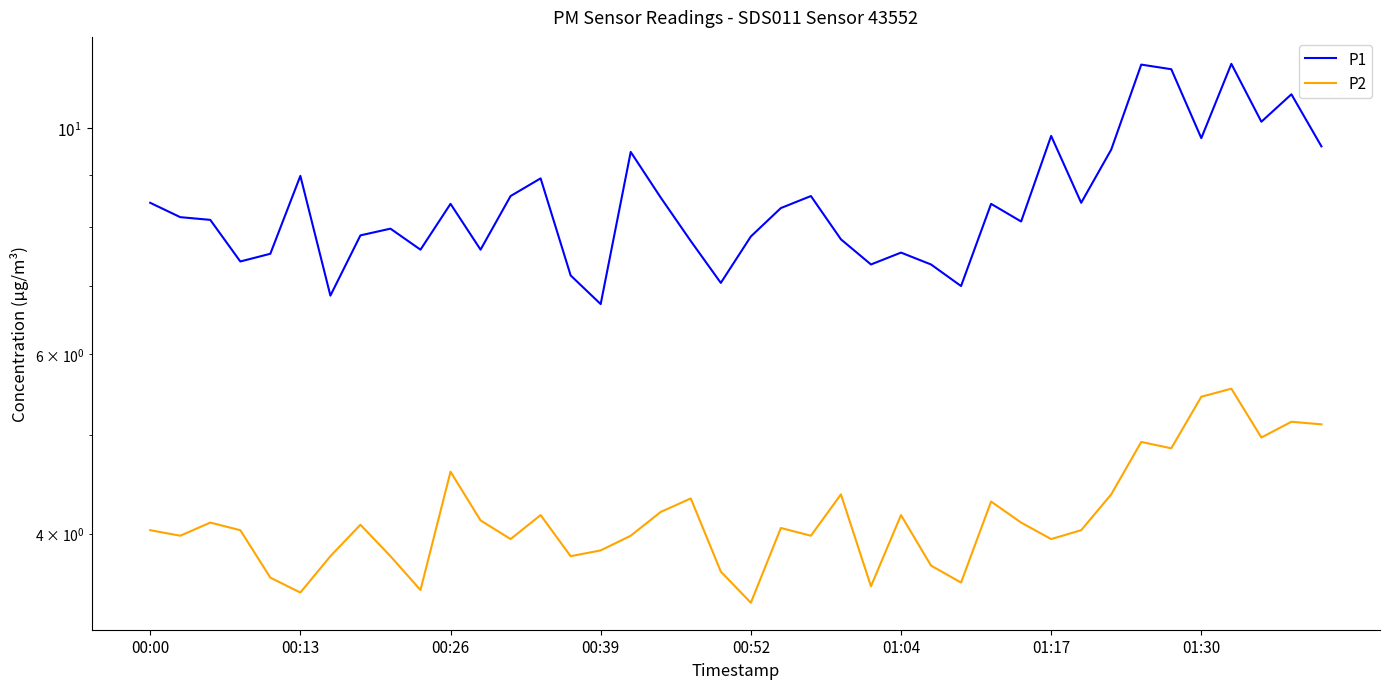

How many values in the P2 series exceed 4?

23